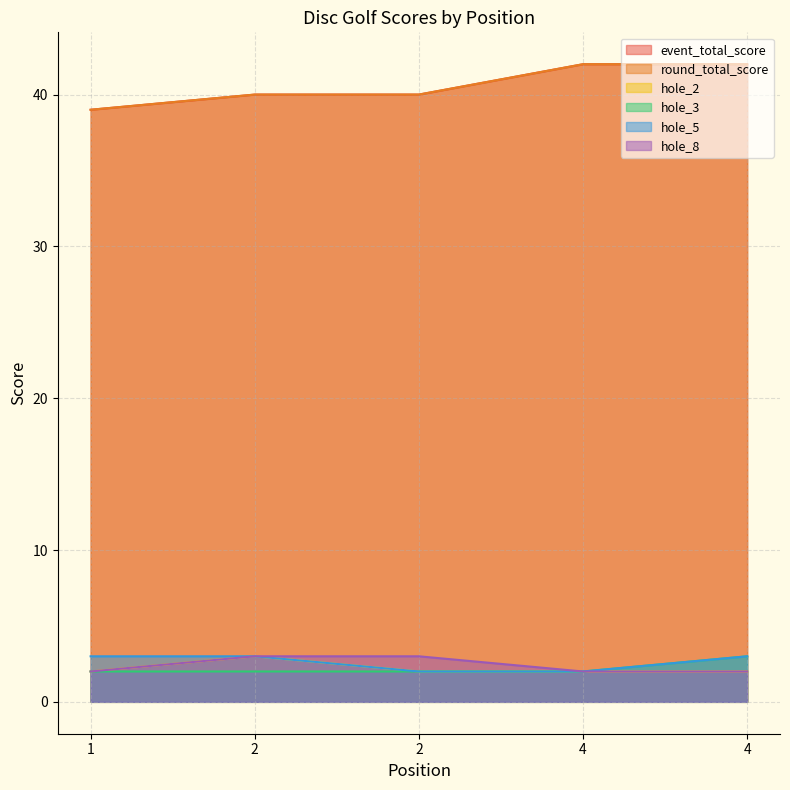

Count the number of data series in this chart.

6